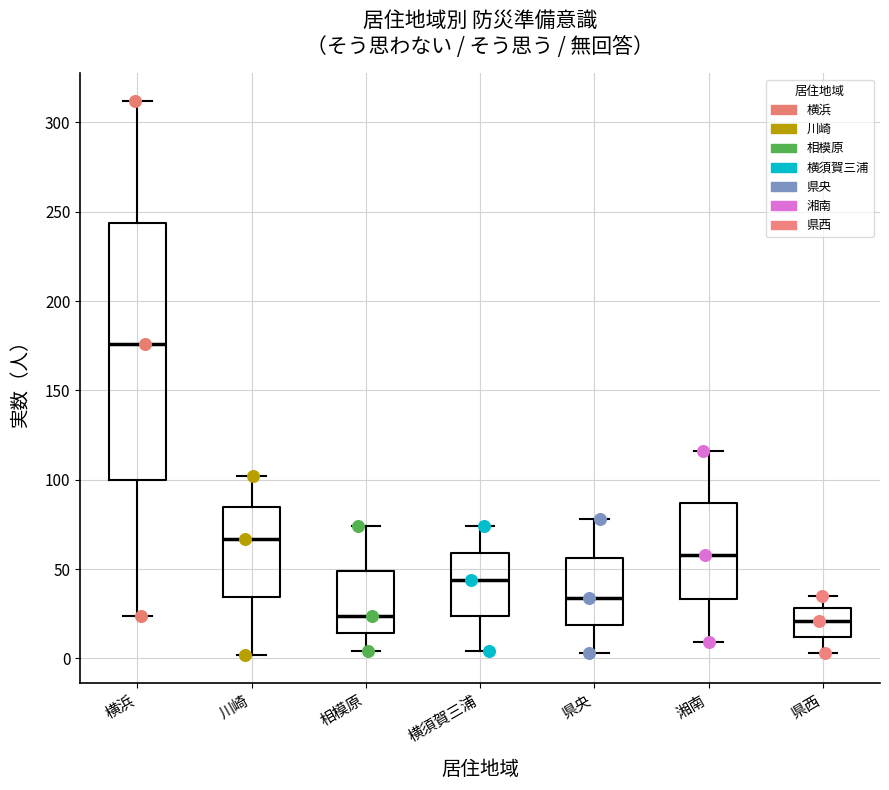

Reading left to right, read every box against the y-axis: the position of its median line, the range the box covers, and the ends of its whiskers. The values are not printed on the chart, so give them approximately, as read against the axis.

横浜: median 175, box 100 to 245, whiskers 25 to 310
川崎: median 65, box 35 to 85, whiskers 0 to 100
相模原: median 25, box 15 to 50, whiskers 5 to 75
横須賀三浦: median 45, box 25 to 60, whiskers 5 to 75
県央: median 35, box 20 to 55, whiskers 5 to 80
湘南: median 60, box 35 to 85, whiskers 10 to 115
県西: median 20, box 10 to 30, whiskers 5 to 35